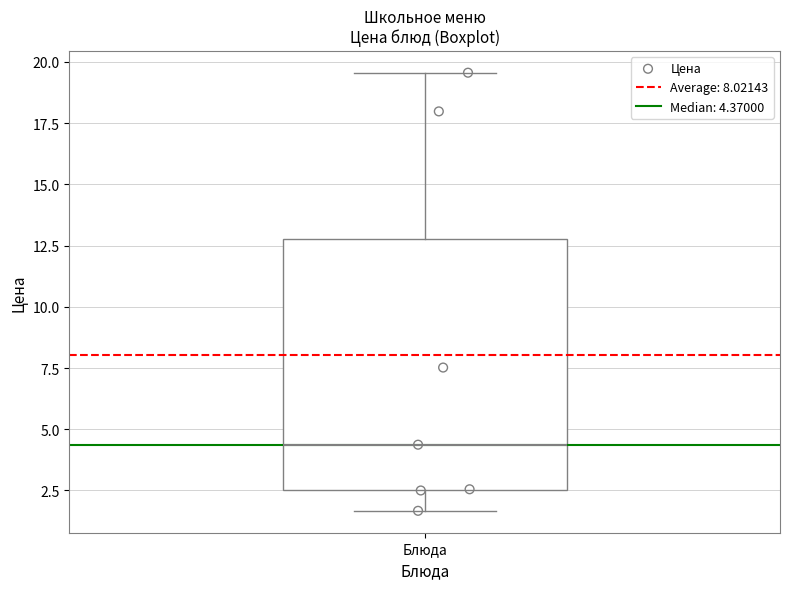

Where does the upper whisker of the box for Блюда end on the y-axis? The values are not printed on the chart, so give them approximately, as read against the axis.

19.5